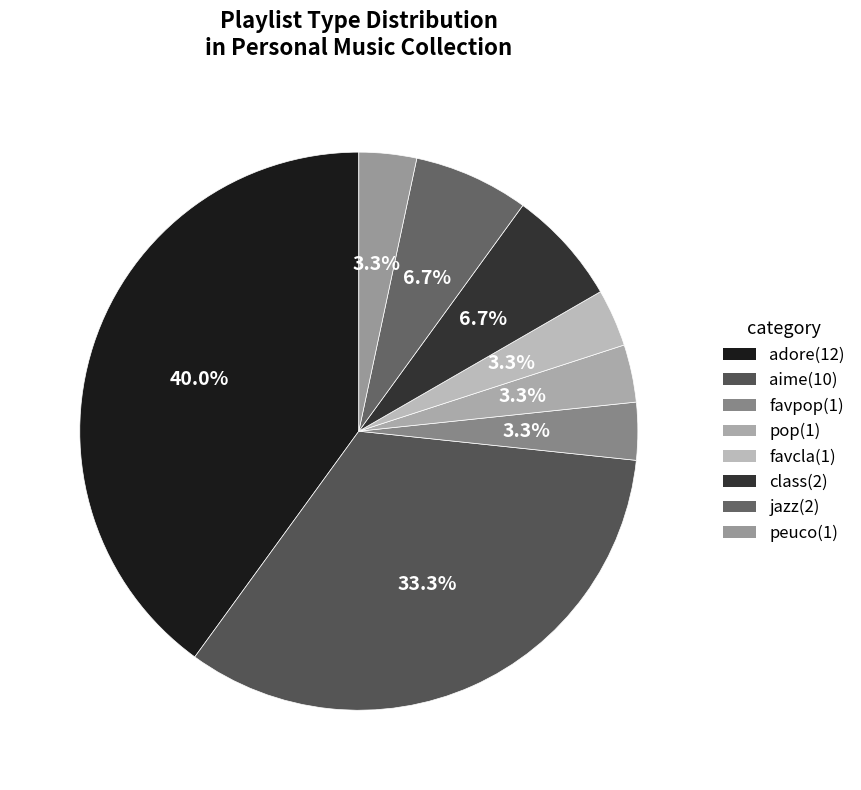

How many slices are in this pie chart?

8